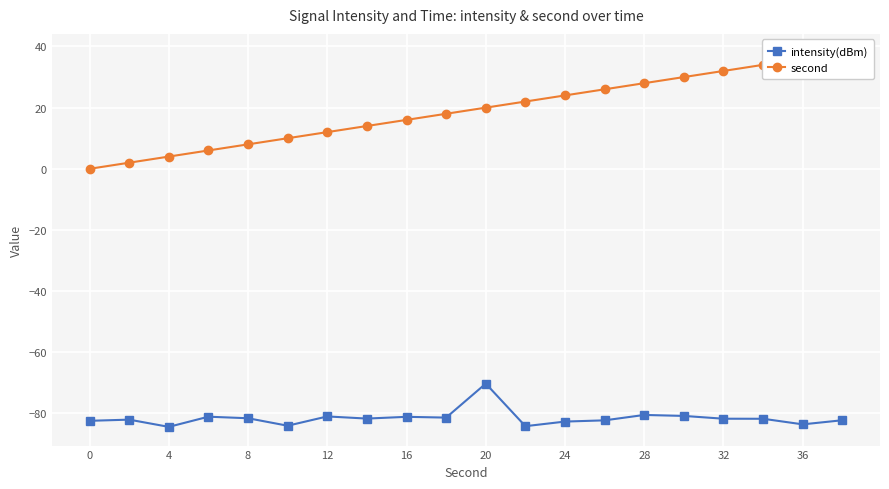

True or false: intensity(dBm) has a value of -81.1 at 16.

True